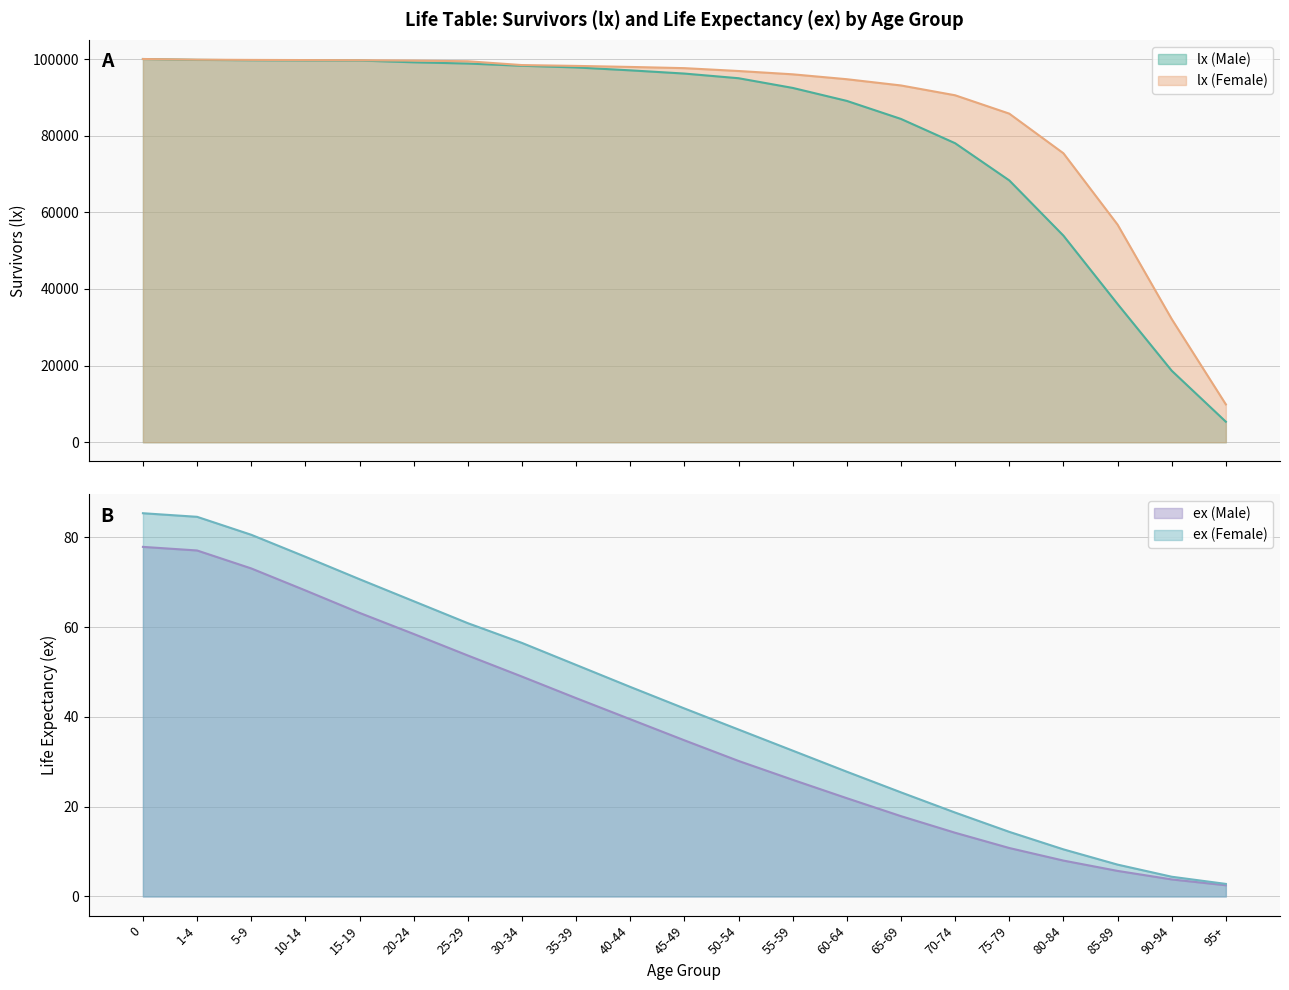

Reading left to right, extract all data points from this chart.

lx (Male): 0=100000.0	1-4=99775.0	5-9=99685.0	10-14=99634.0	15-19=99599.0	20-24=99145.0	25-29=98819.0	30-34=98237.0	35-39=97801.0	40-44=97042.0	45-49=96201.0	50-54=94985.0	55-59=92457.0	60-64=89068.0	65-69=84361.0	70-74=78026.0	75-79=68327.0	80-84=53914.0	85-89=36079.0	90-94=18669.0	95+=5357.0
lx (Female): 0=100000.0	1-4=99835.0	5-9=99765.0	10-14=99723.0	15-19=99681.0	20-24=99582.0	25-29=99412.0	30-34=98417.0	35-39=98201.0	40-44=97932.0	45-49=97615.0	50-54=96869.0	55-59=96006.0	60-64=94726.0	65-69=93098.0	70-74=90537.0	75-79=85749.0	80-84=75403.0	85-89=56789.0	90-94=32145.0	95+=9876.0
ex (Male): 0=77.9	1-4=77.1	5-9=73.1	10-14=68.2	15-19=63.2	20-24=58.5	25-29=53.7	30-34=49.0	35-39=44.2	40-44=39.5	45-49=34.8	50-54=30.2	55-59=26.0	60-64=21.9	65-69=17.9	70-74=14.2	75-79=10.8	80-84=8.0	85-89=5.7	90-94=3.8	95+=2.5
ex (Female): 0=85.4	1-4=84.6	5-9=80.6	10-14=75.7	15-19=70.7	20-24=65.8	25-29=60.9	30-34=56.5	35-39=51.6	40-44=46.7	45-49=41.9	50-54=37.2	55-59=32.5	60-64=27.8	65-69=23.2	70-74=18.7	75-79=14.4	80-84=10.5	85-89=7.1	90-94=4.4	95+=2.8